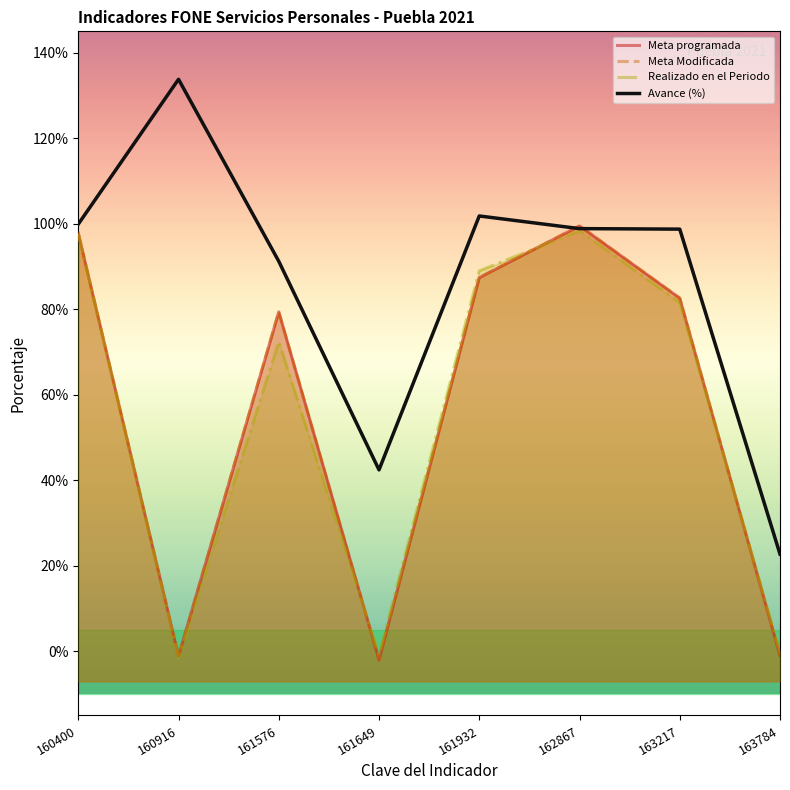

Reading right to left, what are all the values shown in this chart?

Meta programada: 163784=-1.0	163217=82.6	162867=99.5	161932=87.4	161649=-2.0	161576=79.4	160916=-1.1	160400=97.8
Meta Modificada: 163784=-1.0	163217=82.6	162867=99.5	161932=87.4	161649=-2.0	161576=79.4	160916=-1.1	160400=97.8
Realizado en el Periodo: 163784=-0.2	163217=81.6	162867=98.4	161932=89.0	161649=-0.8	161576=72.4	160916=-1.5	160400=97.7
Avance (%): 163784=22.7	163217=98.7	162867=98.9	161932=101.8	161649=42.4	161576=91.2	160916=133.8	160400=99.9